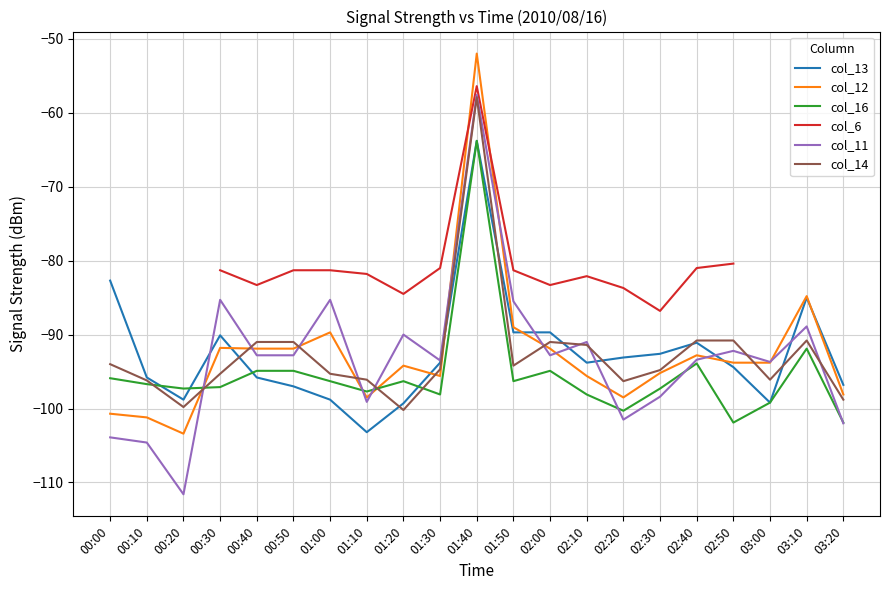

How many values in the col_16 series exceed -96?

7